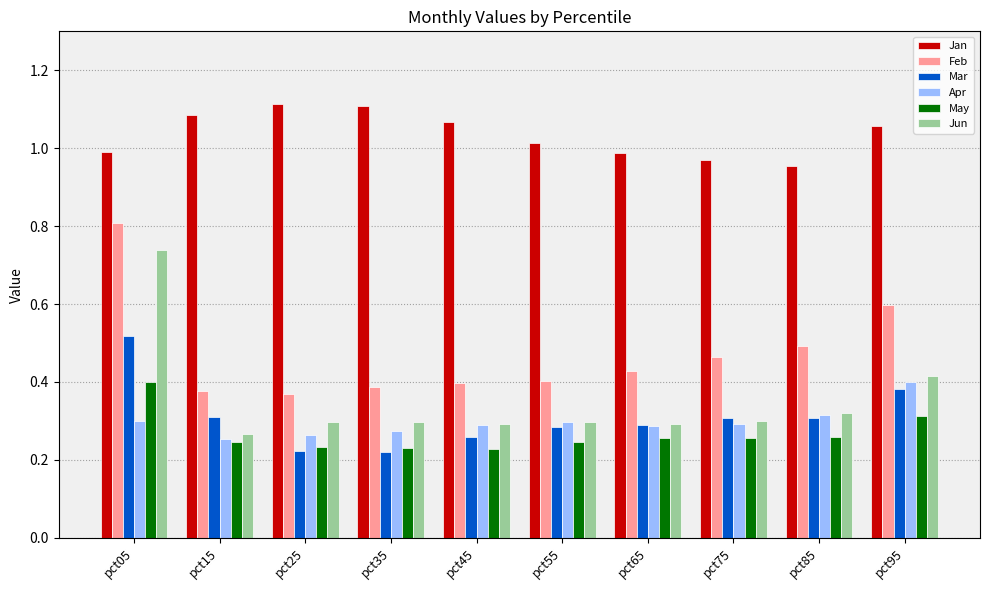

Is it true that Jun equals 0.3 at pct95?

False